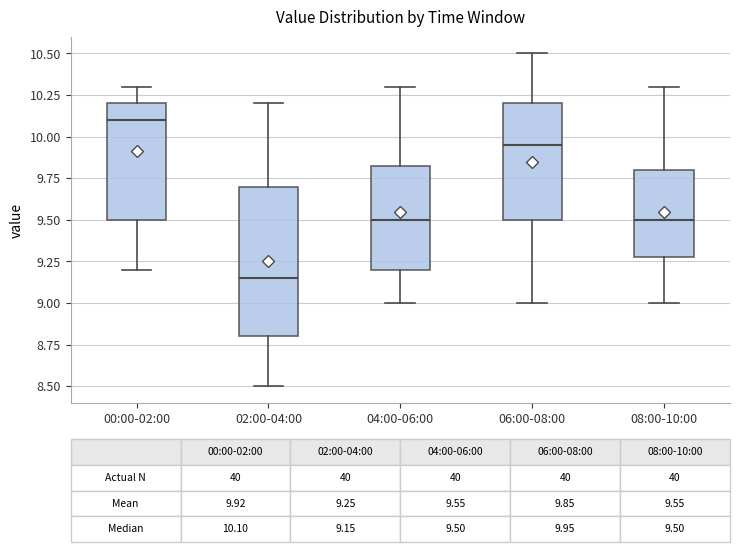

Which box's median line is the highest?

00:00-02:00